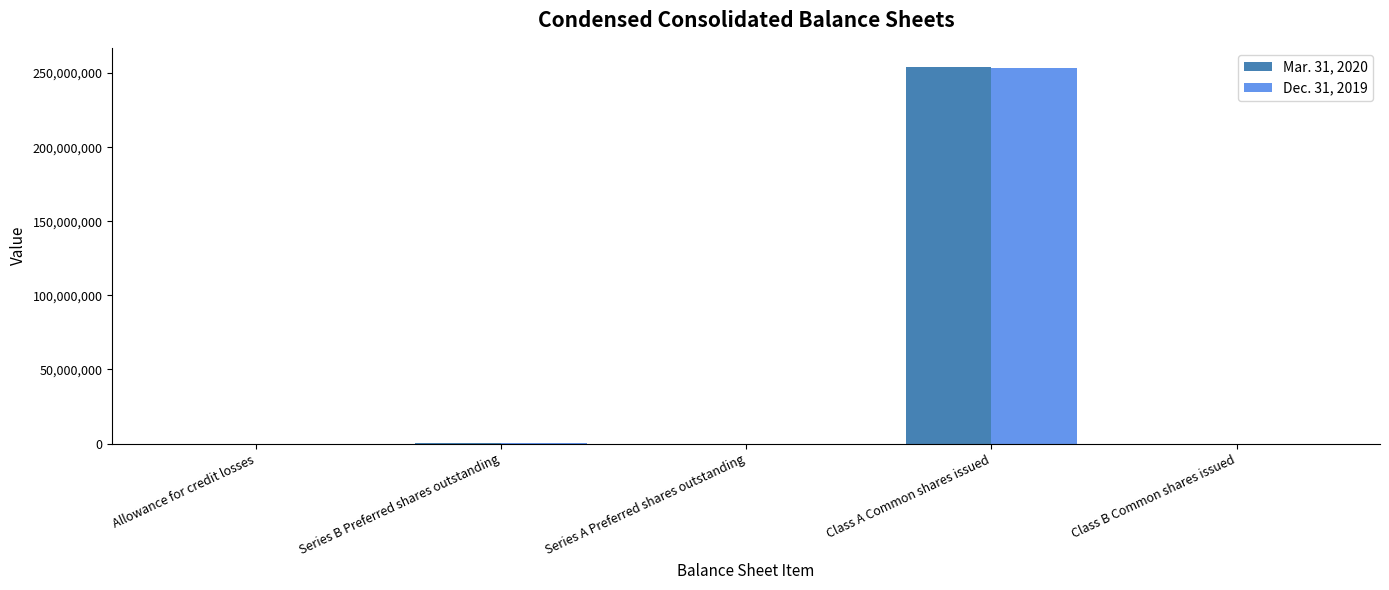

Is the value of Dec. 31, 2019 at Class A Common shares issued greater than the value of Mar. 31, 2020 at Series B Preferred shares outstanding?

Yes